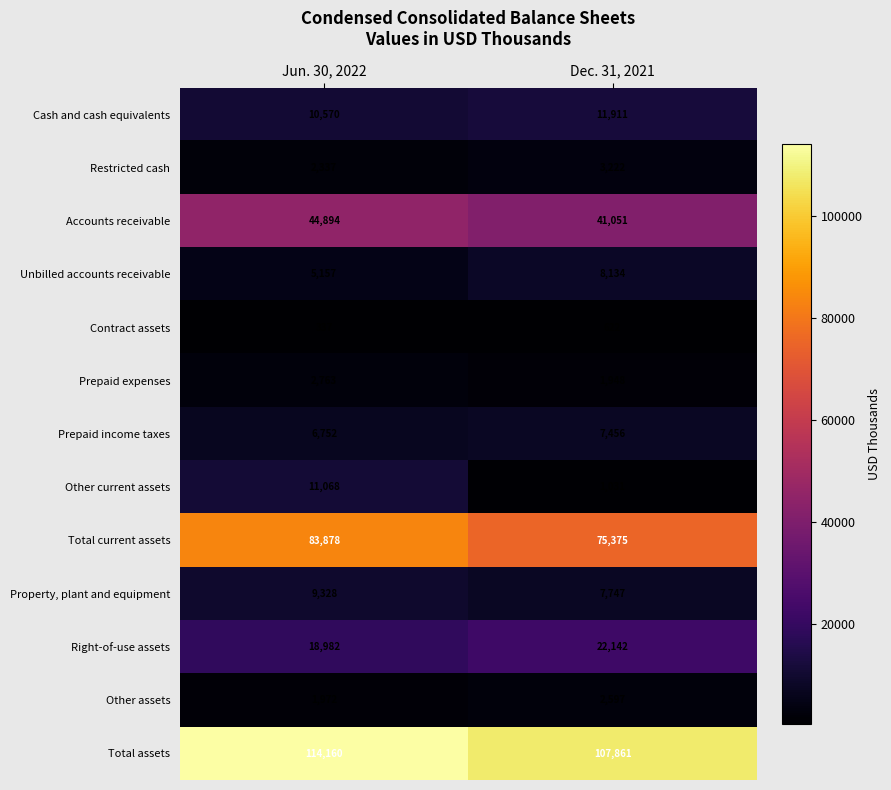

Reading left to right, what are all the values shown in this chart?

Cash and cash equivalents: Jun. 30, 2022=10570	Dec. 31, 2021=11911
Restricted cash: Jun. 30, 2022=2337	Dec. 31, 2021=3222
Accounts receivable: Jun. 30, 2022=44894	Dec. 31, 2021=41051
Unbilled accounts receivable: Jun. 30, 2022=5157	Dec. 31, 2021=8134
Contract assets: Jun. 30, 2022=337	Dec. 31, 2021=622
Prepaid expenses: Jun. 30, 2022=2763	Dec. 31, 2021=1948
Prepaid income taxes: Jun. 30, 2022=6752	Dec. 31, 2021=7456
Other current assets: Jun. 30, 2022=11068	Dec. 31, 2021=1031
Total current assets: Jun. 30, 2022=83878	Dec. 31, 2021=75375
Property, plant and equipment: Jun. 30, 2022=9328	Dec. 31, 2021=7747
Right-of-use assets: Jun. 30, 2022=18982	Dec. 31, 2021=22142
Other assets: Jun. 30, 2022=1972	Dec. 31, 2021=2597
Total assets: Jun. 30, 2022=114160	Dec. 31, 2021=107861